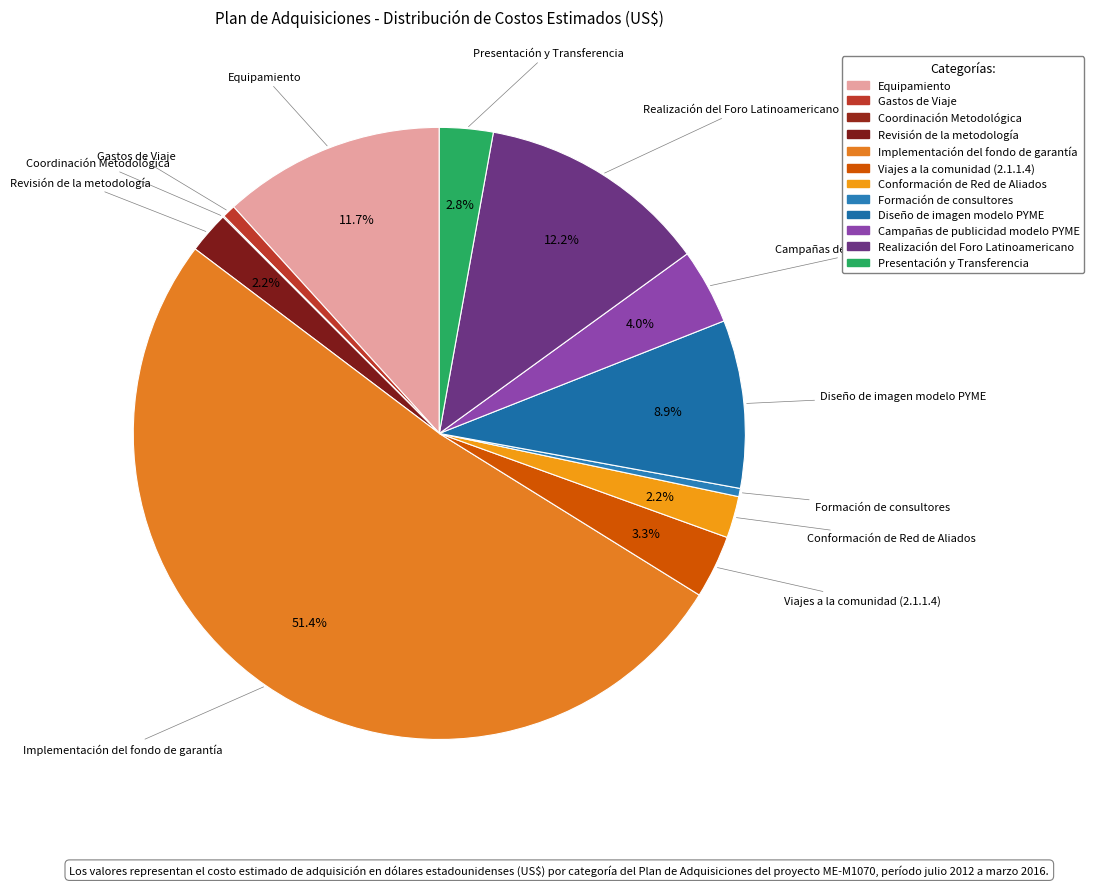

What is the ratio of the value at Gastos de Viaje to the value at Revisión de la metodología?

0.3